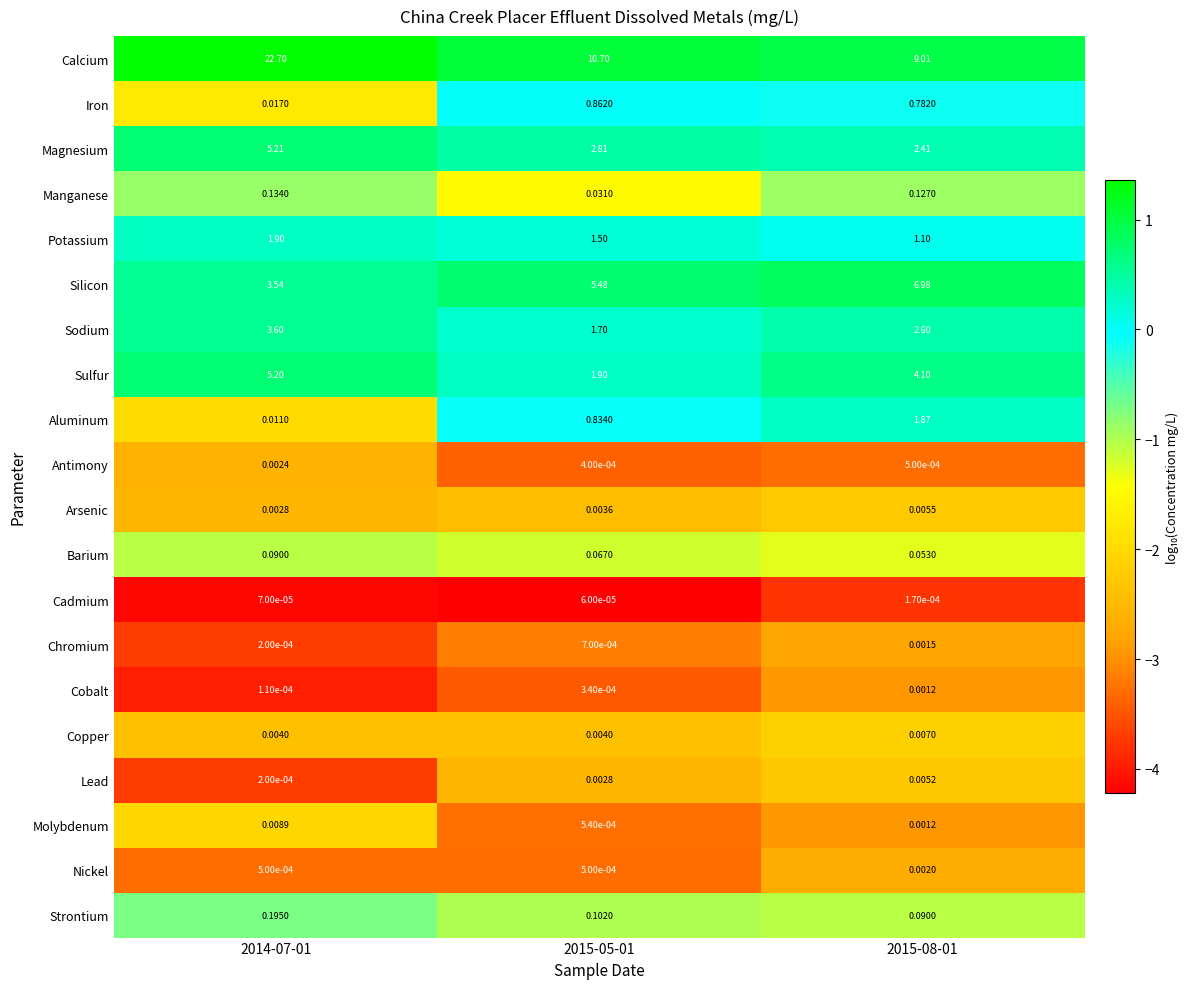

Rank the series by their maximum value, from lowest to highest.

Cadmium, Cobalt, Chromium, Nickel, Antimony, Lead, Arsenic, Copper, Molybdenum, Barium, Manganese, Strontium, Iron, Aluminum, Potassium, Sodium, Sulfur, Magnesium, Silicon, Calcium